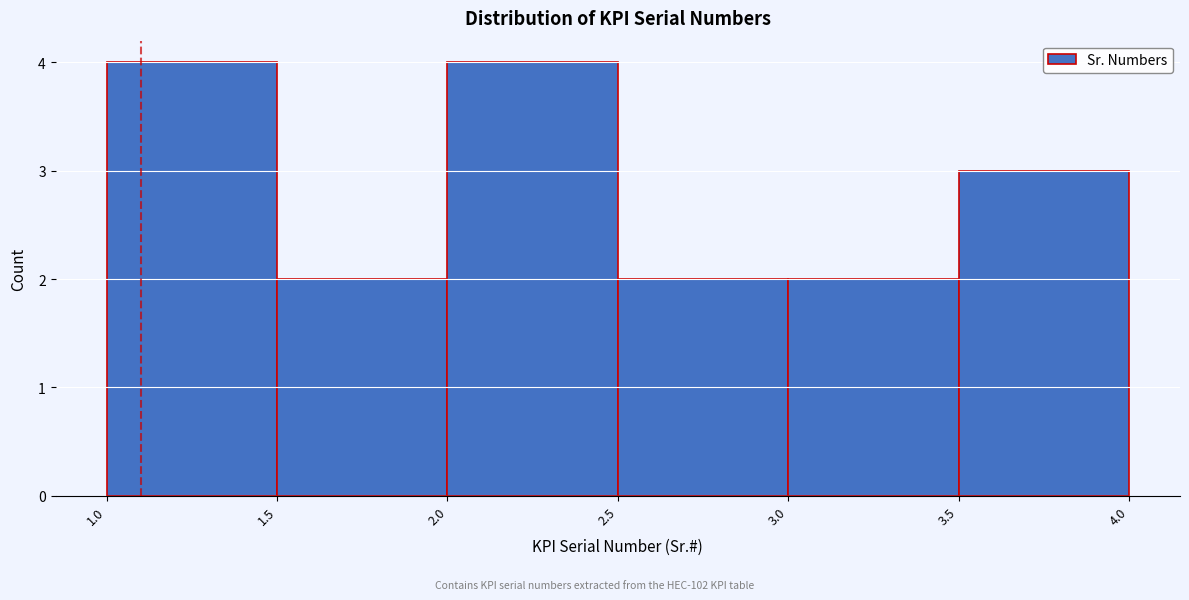

What is the height of the bar covering 1.5 to 2.0 on the x-axis? The values are not printed on the chart, so give them approximately, as read against the axis.

2